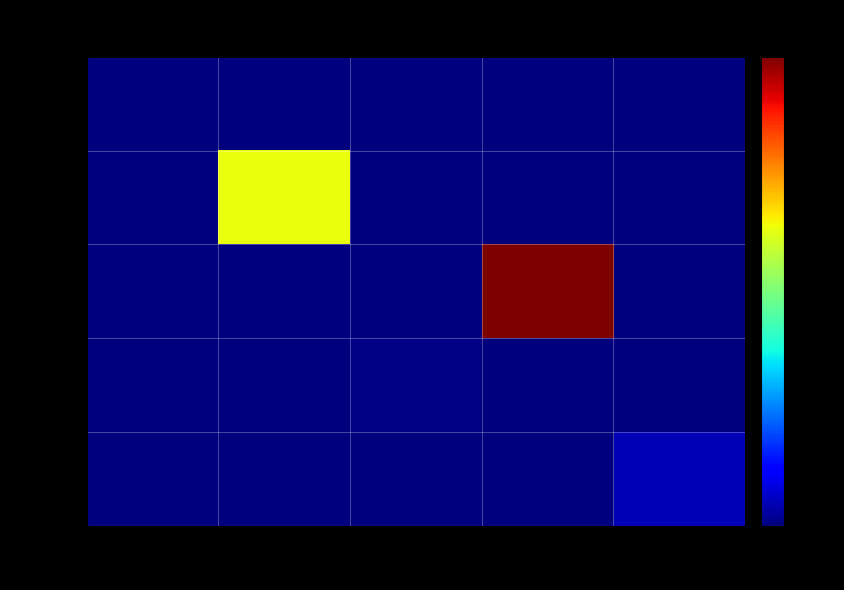

At which category is the sum across all series the highest?

2021-08
-18